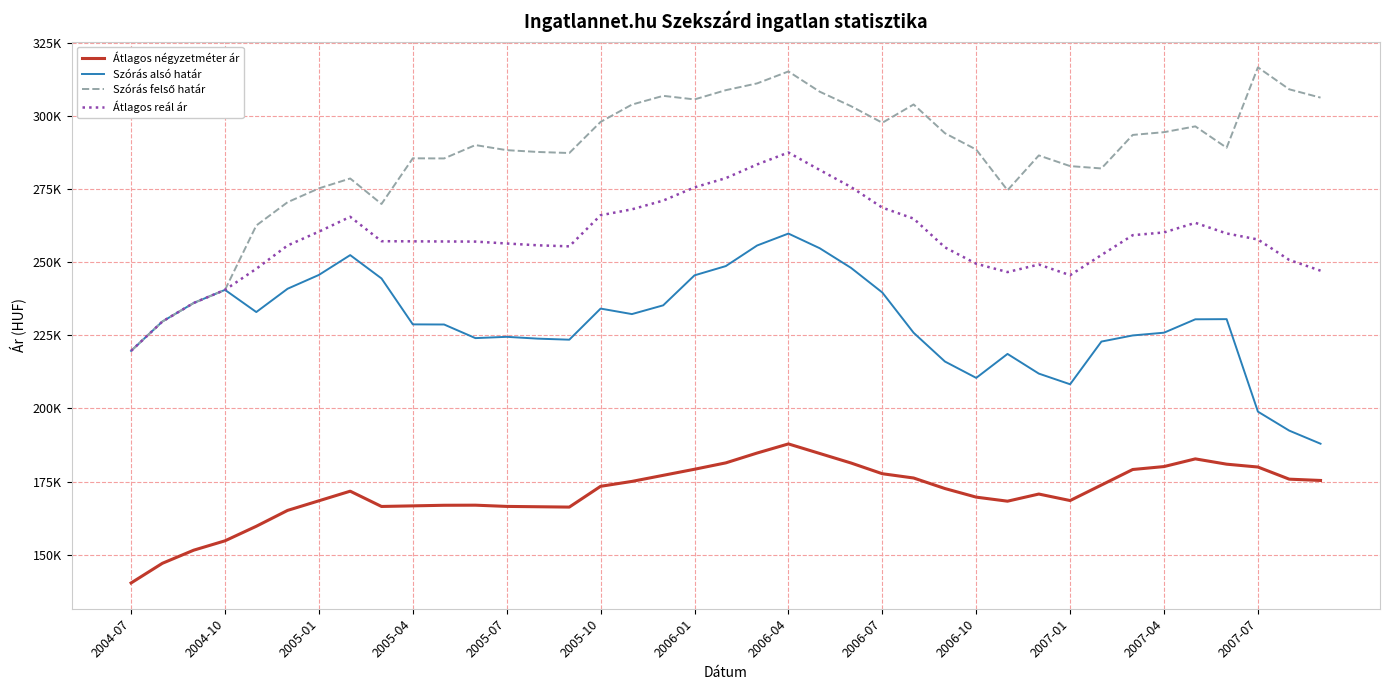

Is this an area chart (filled region under the line)?

No